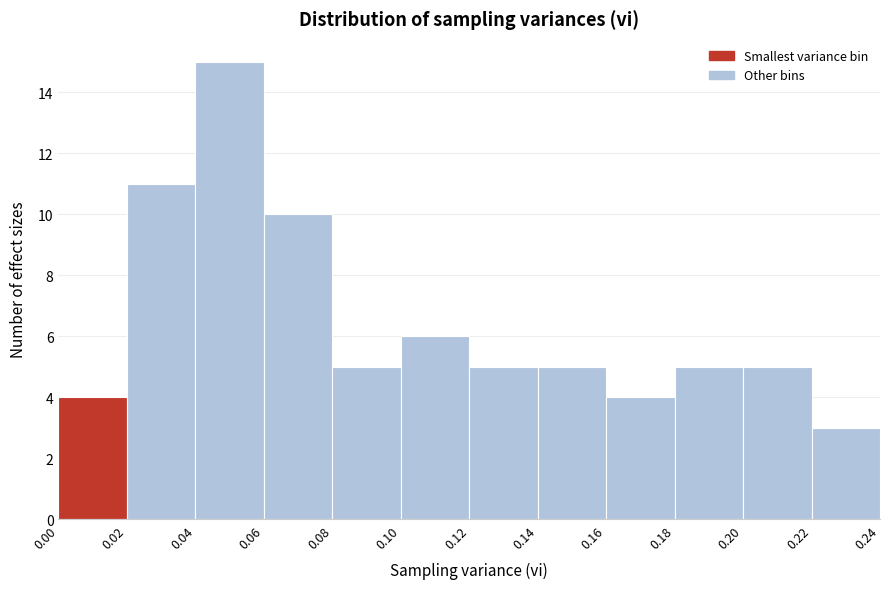

Reading left to right, transcribe this chart: for each bar, give the range it covers on the x-axis and its height. The values are not printed on the chart, so give them approximately, as read against the axis.

0.00 to 0.02: 4
0.02 to 0.04: 11
0.04 to 0.06: 15
0.06 to 0.08: 10
0.08 to 0.10: 5
0.10 to 0.12: 6
0.12 to 0.14: 5
0.14 to 0.16: 5
0.16 to 0.18: 4
0.18 to 0.20: 5
0.20 to 0.22: 5
0.22 to 0.24: 3